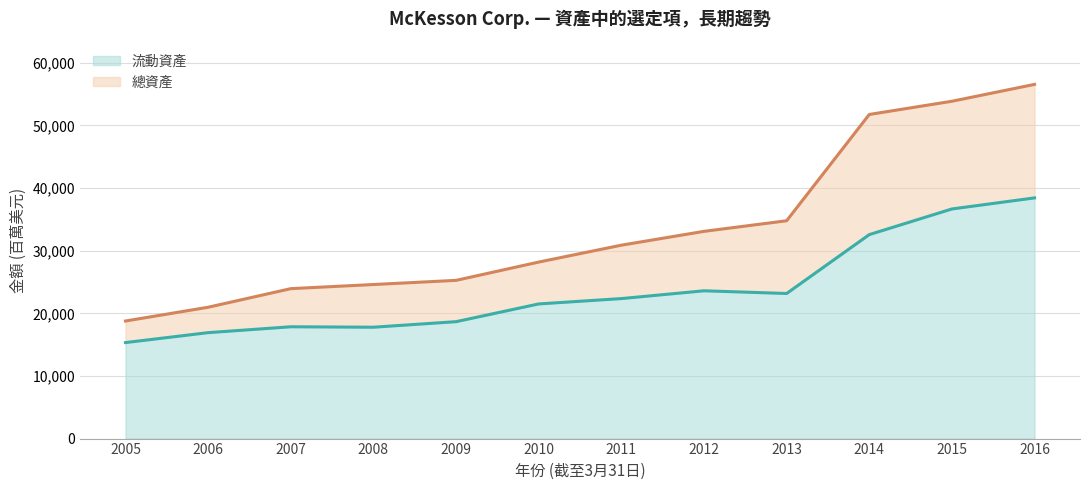

At which label is 總資產 closest to 37669?

2013